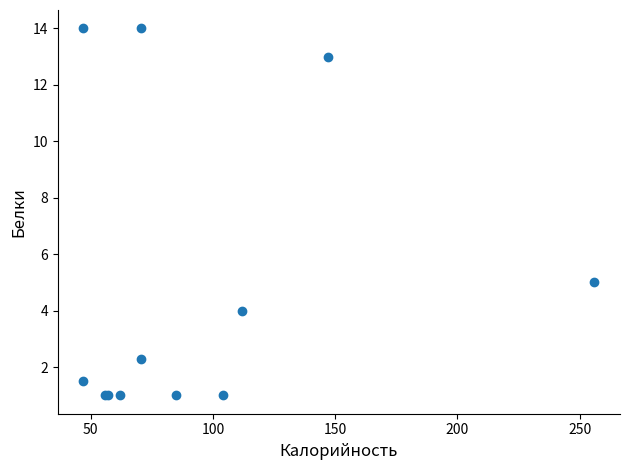

What Y value in the scatter plot is closest to 7?

5.0